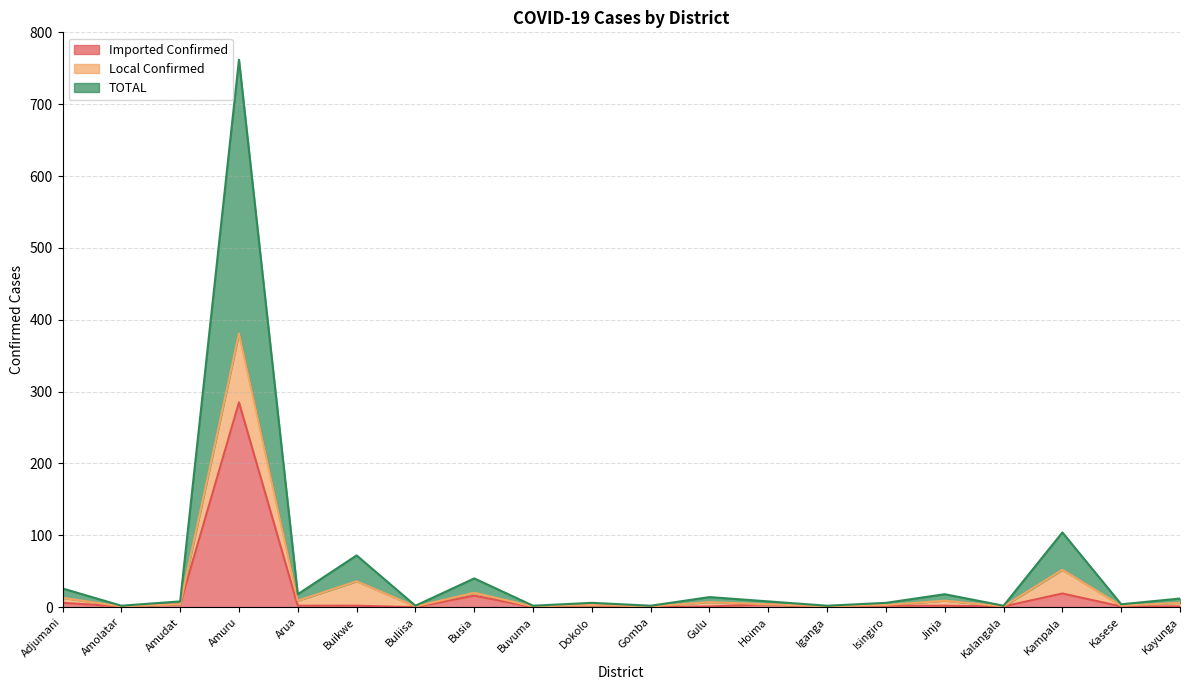

At how many categories does at least one series exceed 233?

1